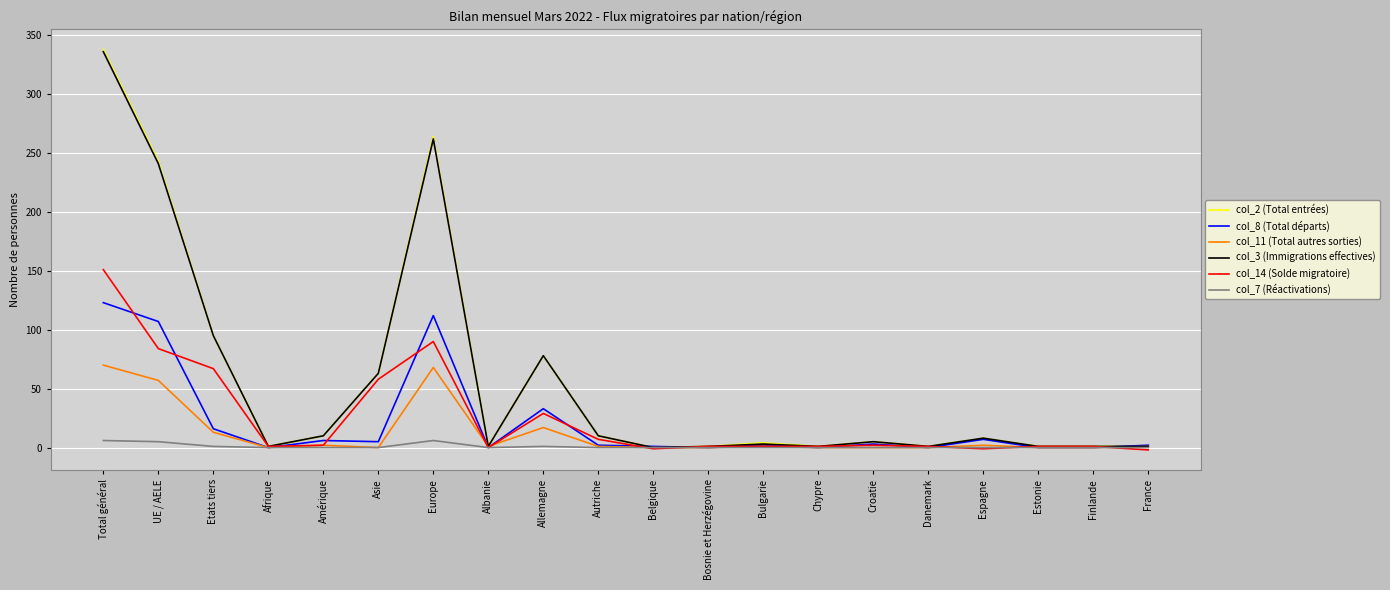

What is the lowest value of the col_14 (Solde migratoire) series?

-2